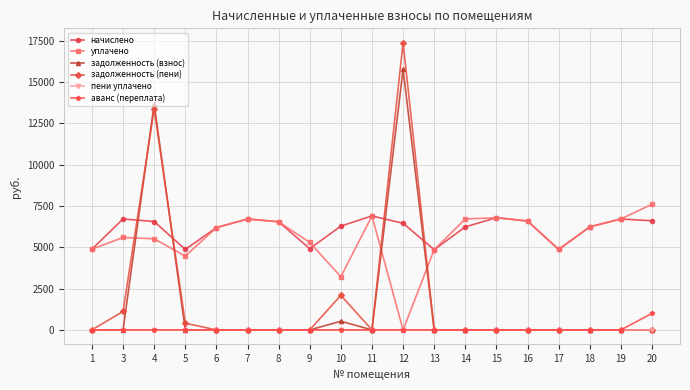

Which label corresponds to the largest value in the chart?

12